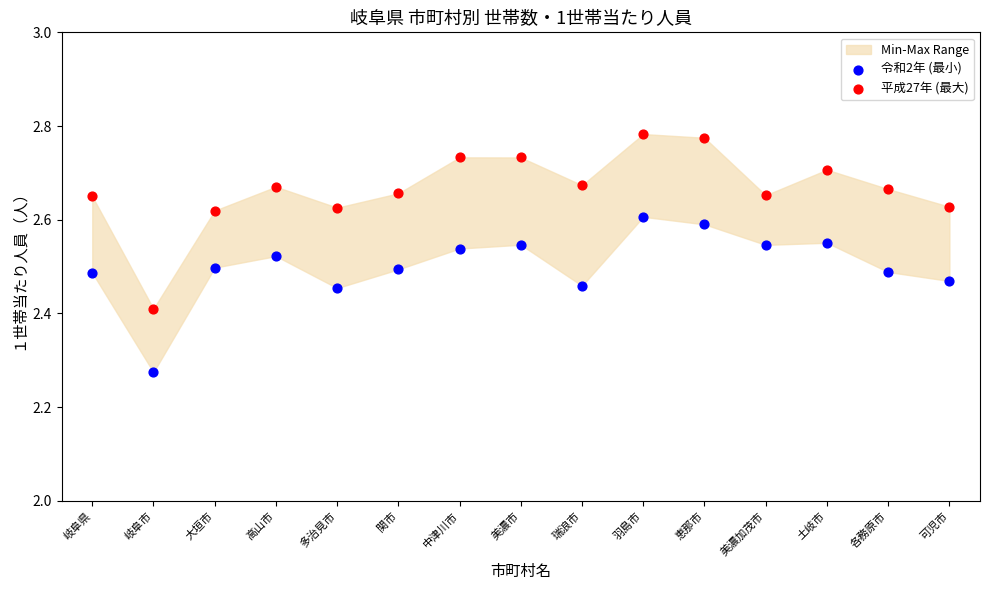

Which series reaches the maximum Y coordinate?

平成27年 (最大)